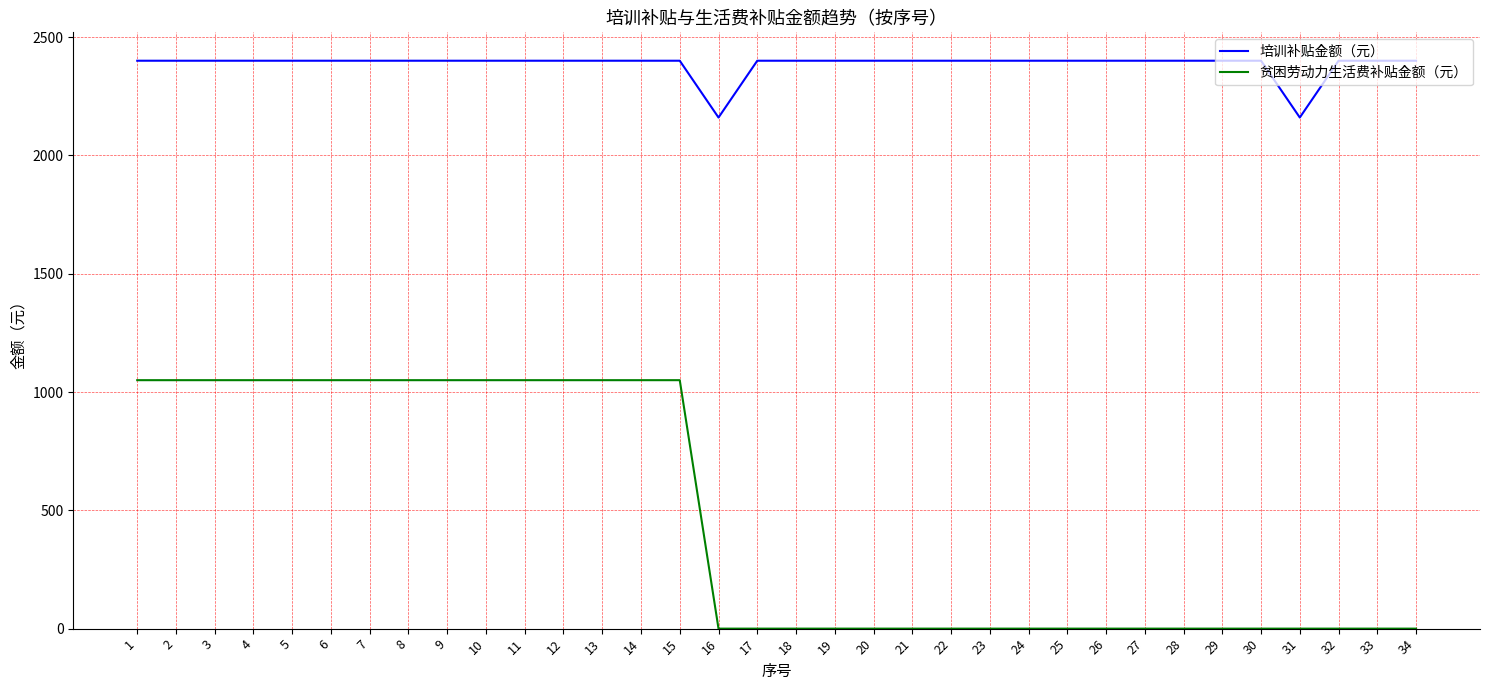

True or false: 贫困劳动力生活费补贴金额（元） and 培训补贴金额（元） cross at least once.

False